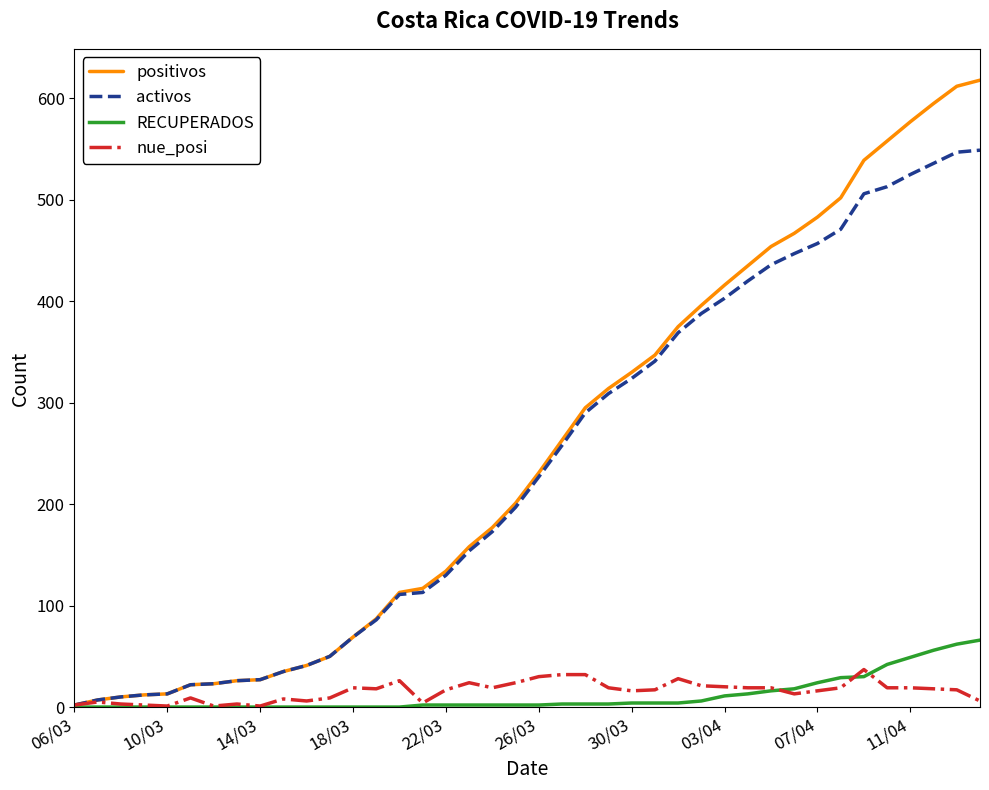

What is the maximum value for nue_posi?

37